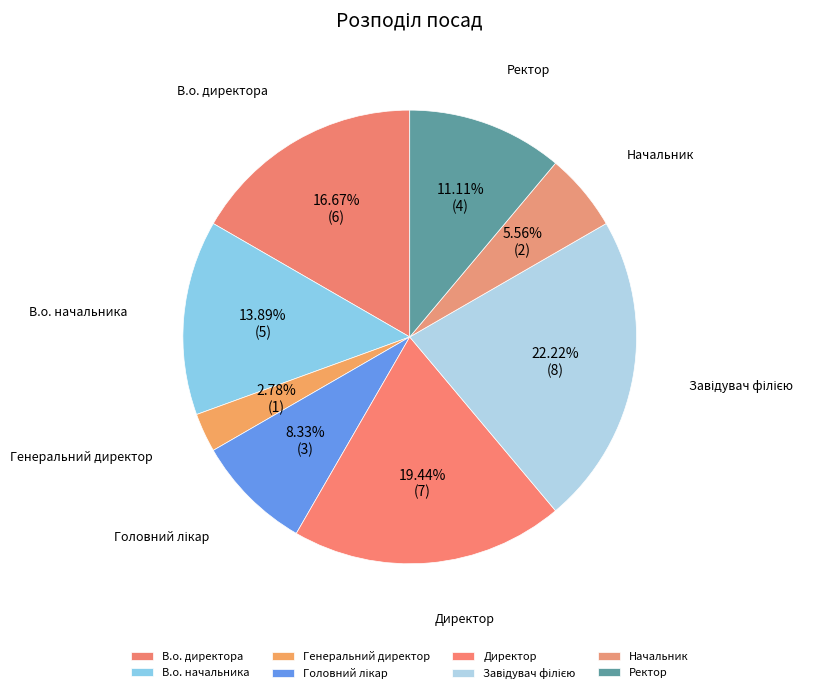

True or false: Начальник accounts for 1% of the total.

False